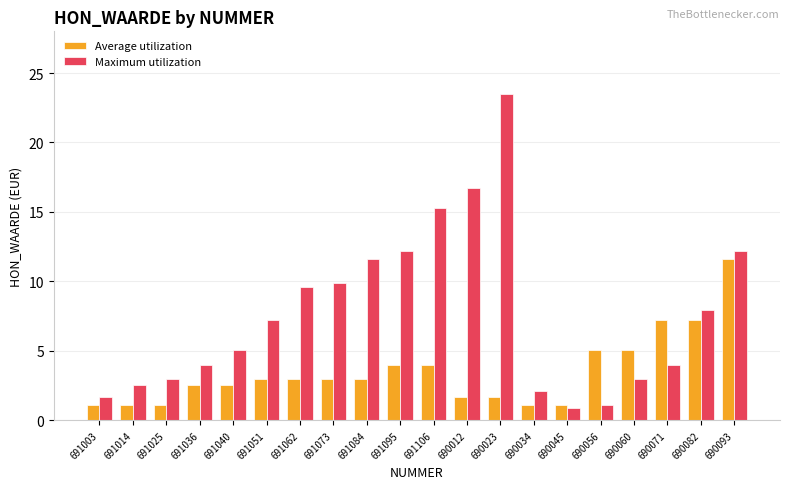

Which series changed the most between 691025 and 691073?

Maximum utilization